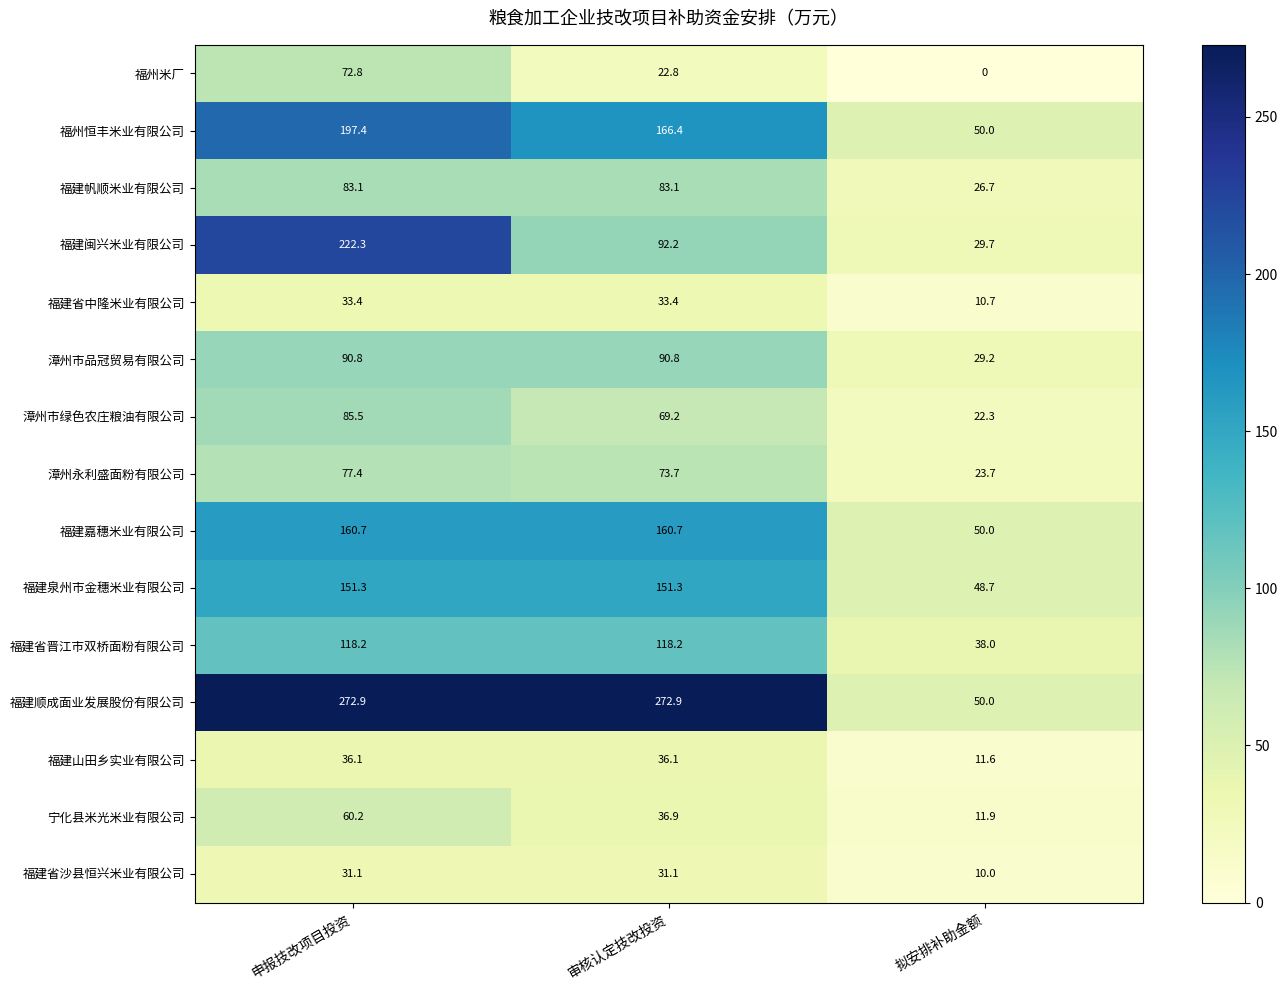

Rank the series at 申报技改项目投资 from lowest to highest value.

福建省沙县恒兴米业有限公司, 福建省中隆米业有限公司, 福建山田乡实业有限公司, 宁化县米光米业有限公司, 福州米厂, 漳州永利盛面粉有限公司, 福建帆顺米业有限公司, 漳州市绿色农庄粮油有限公司, 漳州市品冠贸易有限公司, 福建省晋江市双桥面粉有限公司, 福建泉州市金穗米业有限公司, 福建嘉穗米业有限公司, 福州恒丰米业有限公司, 福建闽兴米业有限公司, 福建顺成面业发展股份有限公司